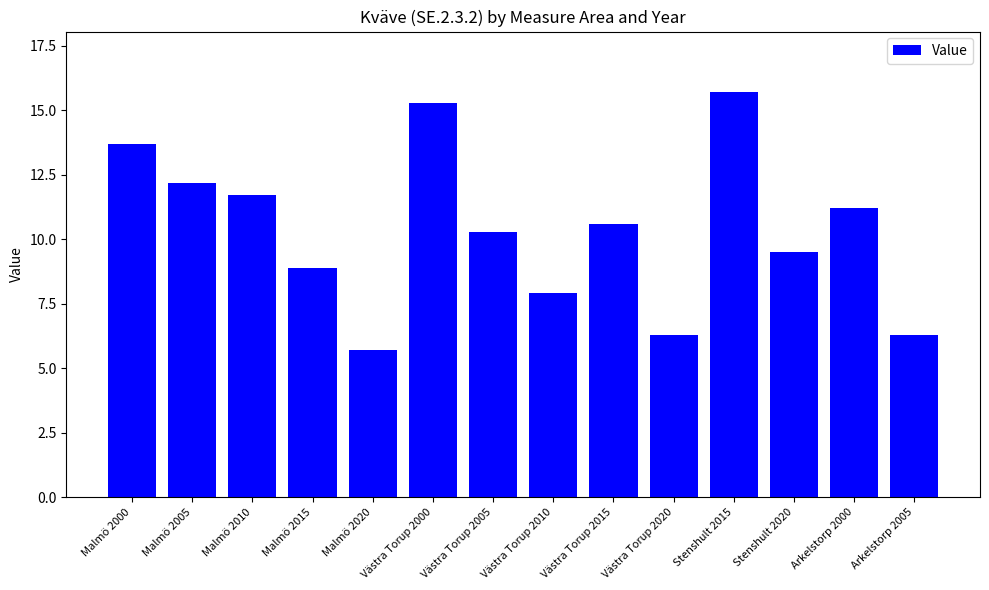

Reading left to right, what are all the values shown in this chart?

13.7	12.2	11.7	8.9	5.7	15.3	10.3	7.9	10.6	6.3	15.7	9.5	11.2	6.3